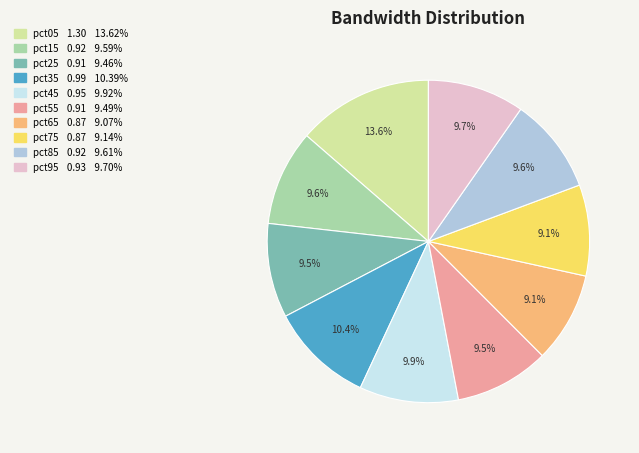

Is it true that pct15 is 3% of the pie?

False